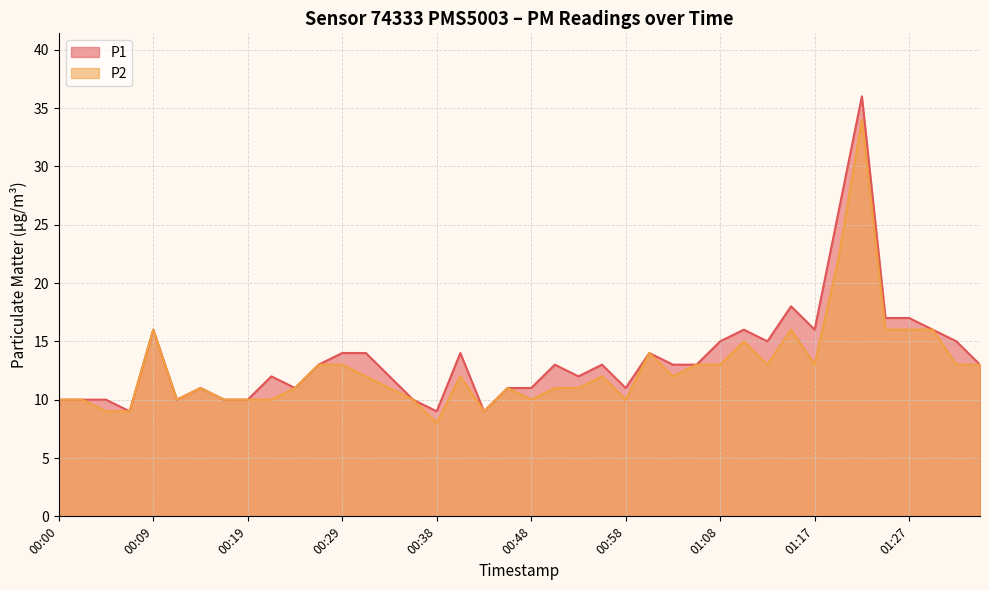

What are all the series names shown in the legend?

P1, P2